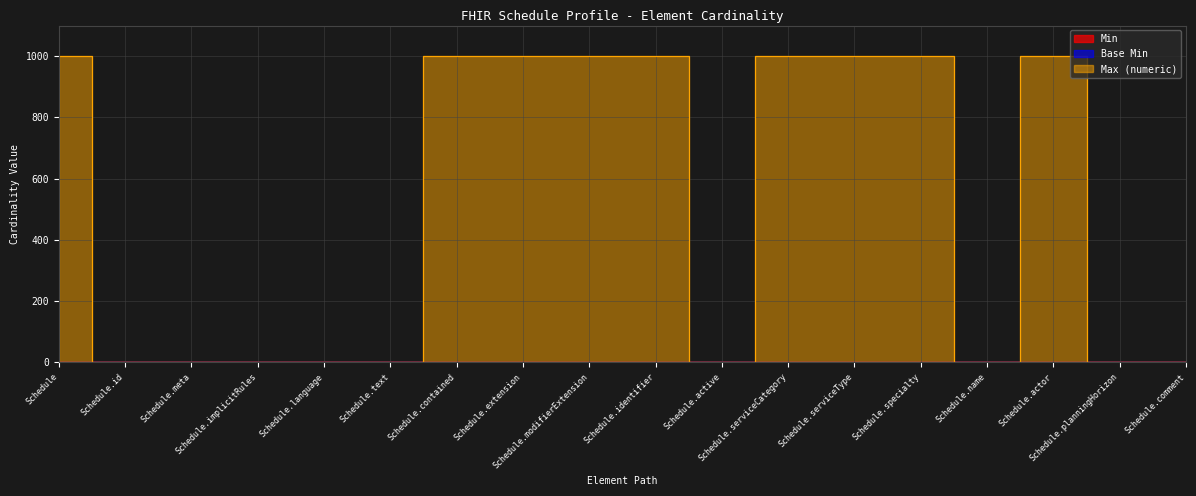

Does the chart have visible grid lines?

Yes